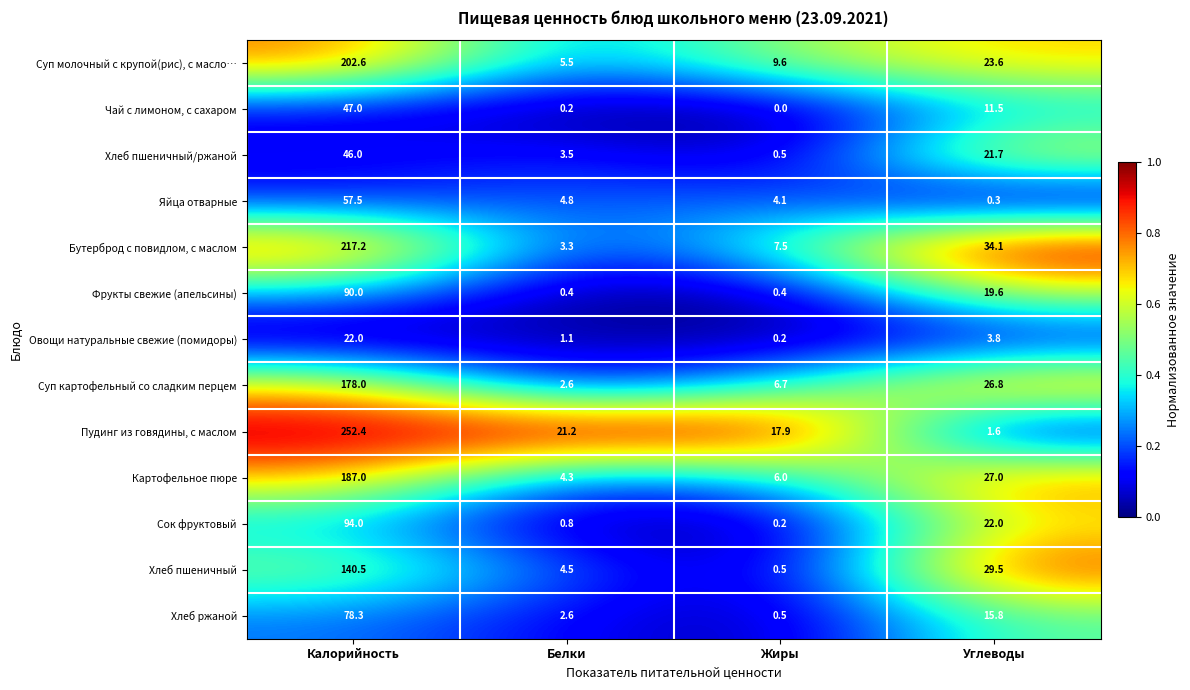

What is the sum of all Пудинг из говядины, с маслом values?

293.1